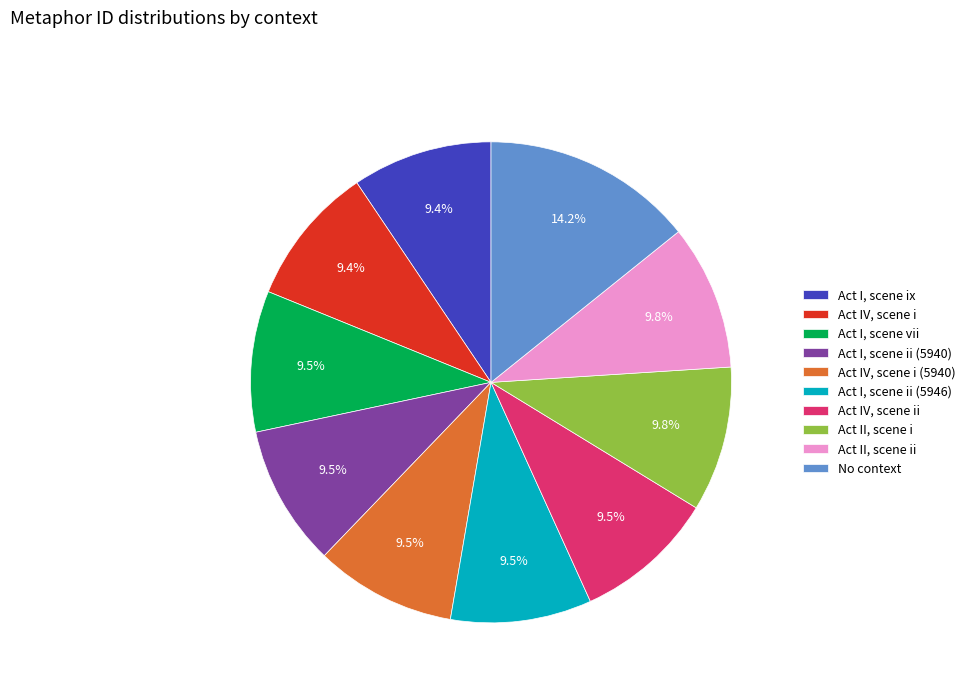

Which category has the biggest portion of the pie?

No context